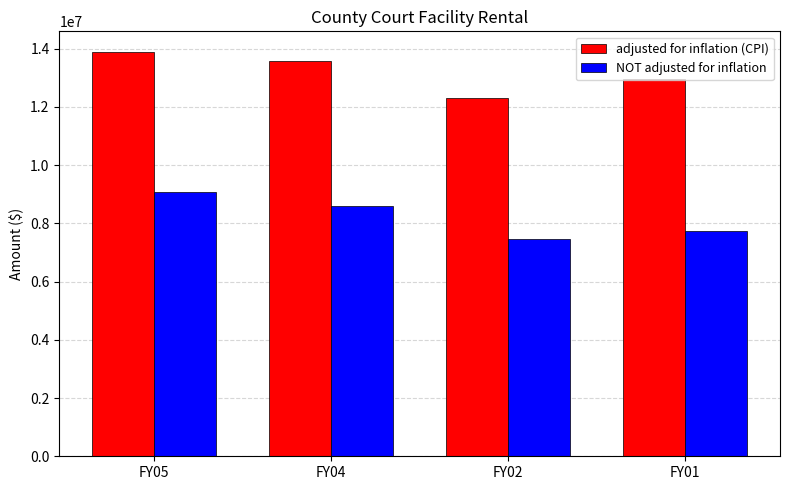

At how many categories does at least one series exceed 11246806?

4